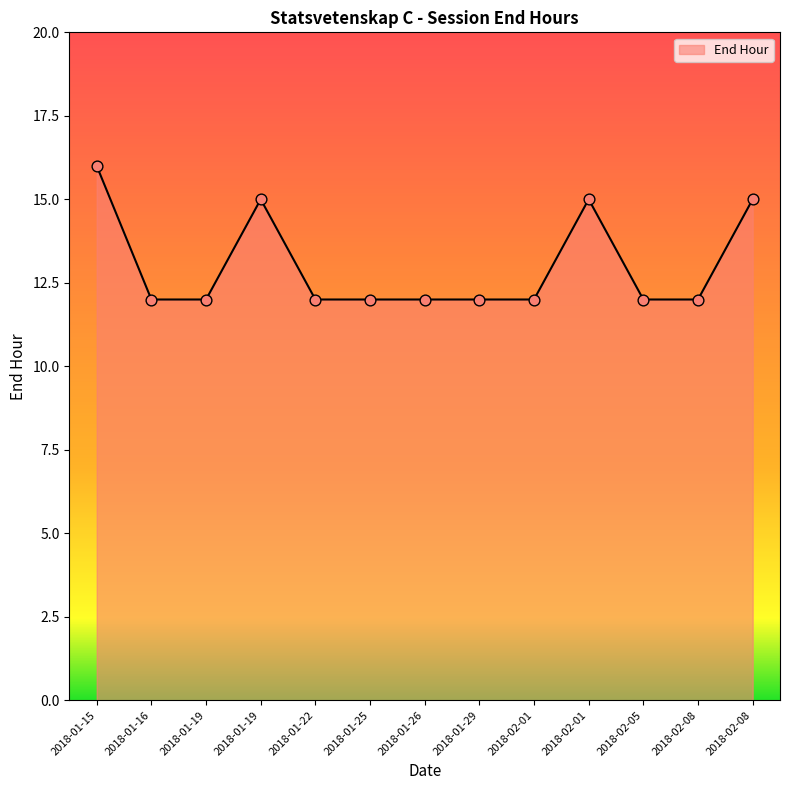

Which has a higher value, 2018-01-19 or 2018-02-01?

2018-01-19